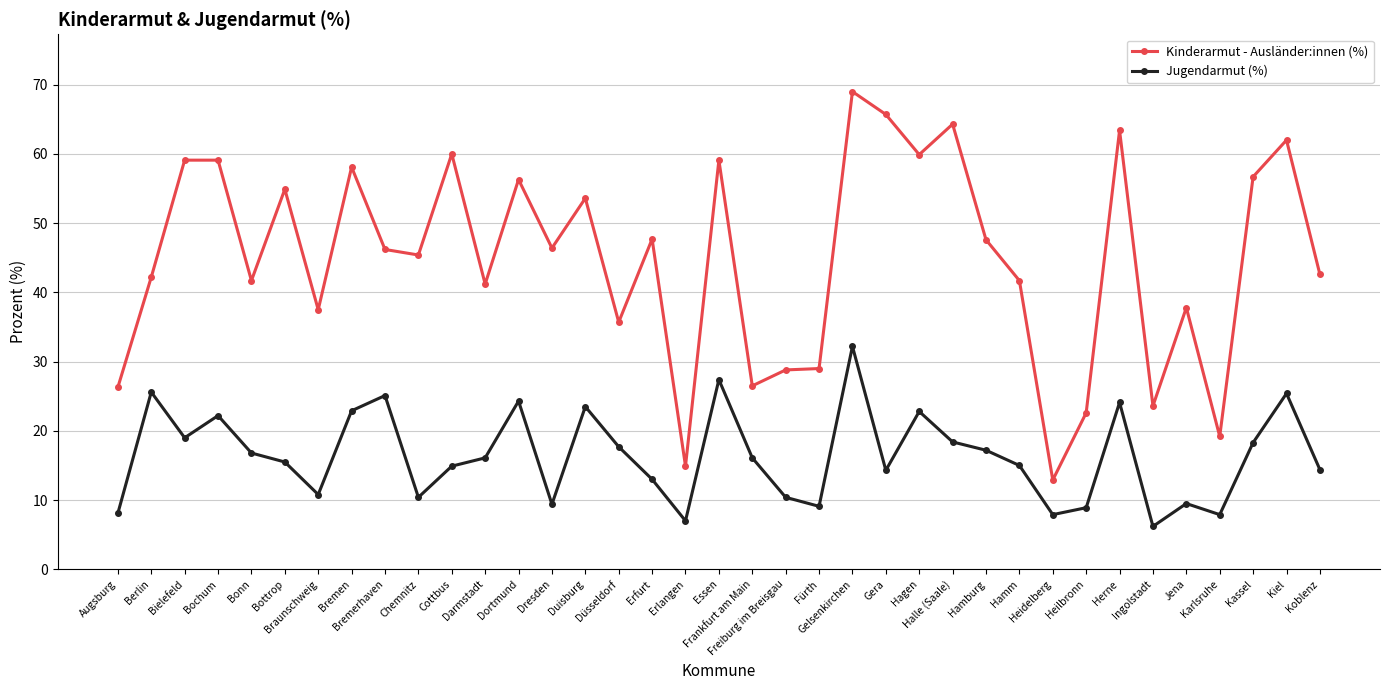

How many lines are shown in the chart?

2